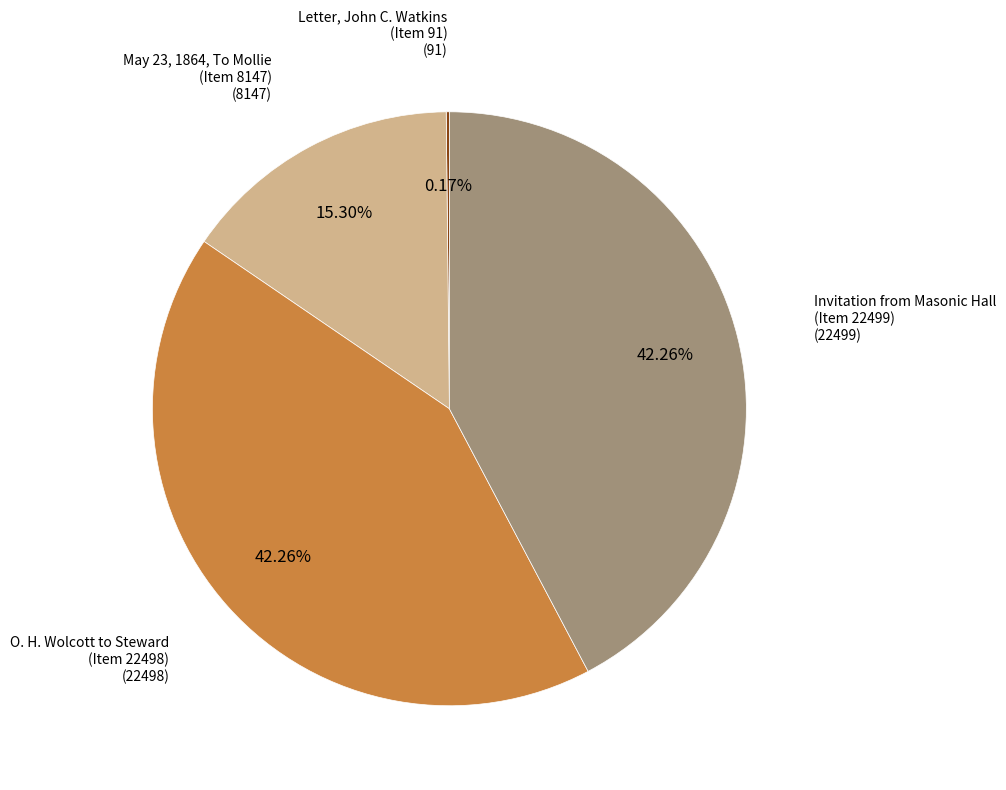

Which has a higher value, May 23, 1864, To Mollie (Item 8147) or O. H. Wolcott to Steward (Item 22498)?

O. H. Wolcott to Steward (Item 22498)